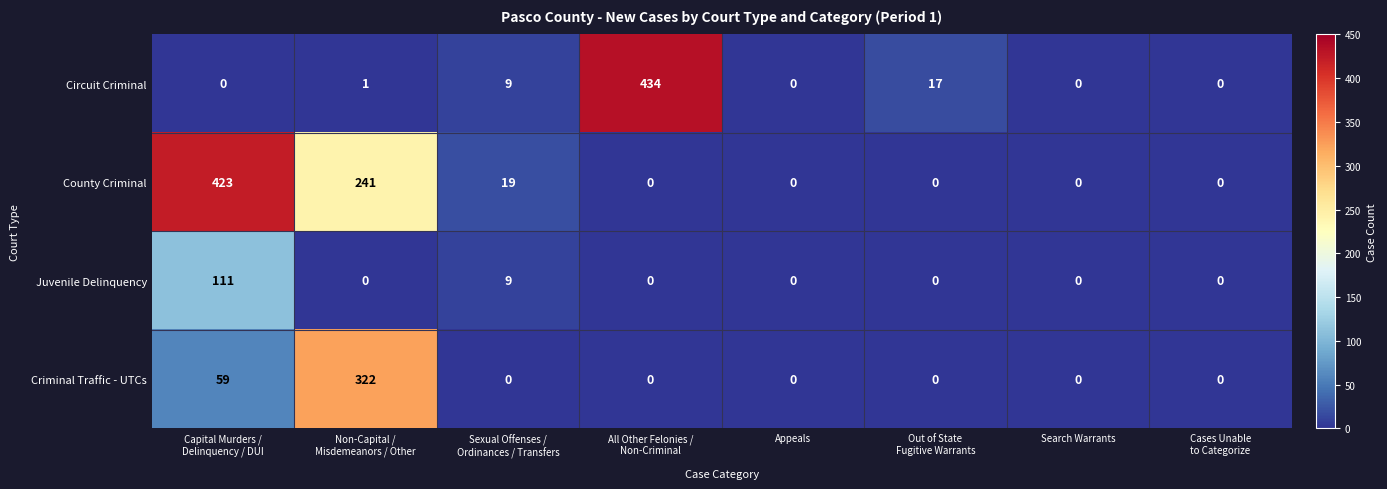

How many Criminal Traffic - UTCs values are between 0 and 59?

7